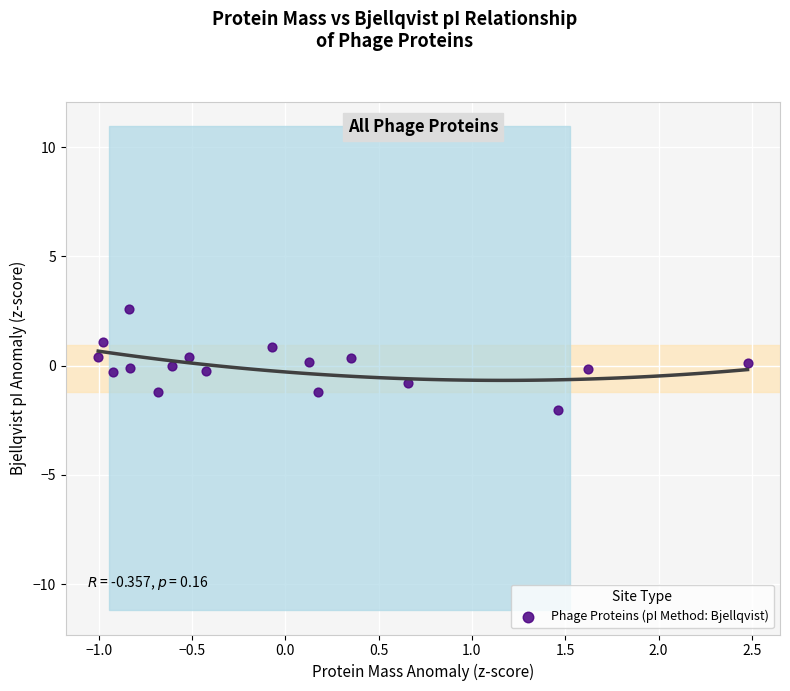

What is the range of Y values (max minus min)?

4.6